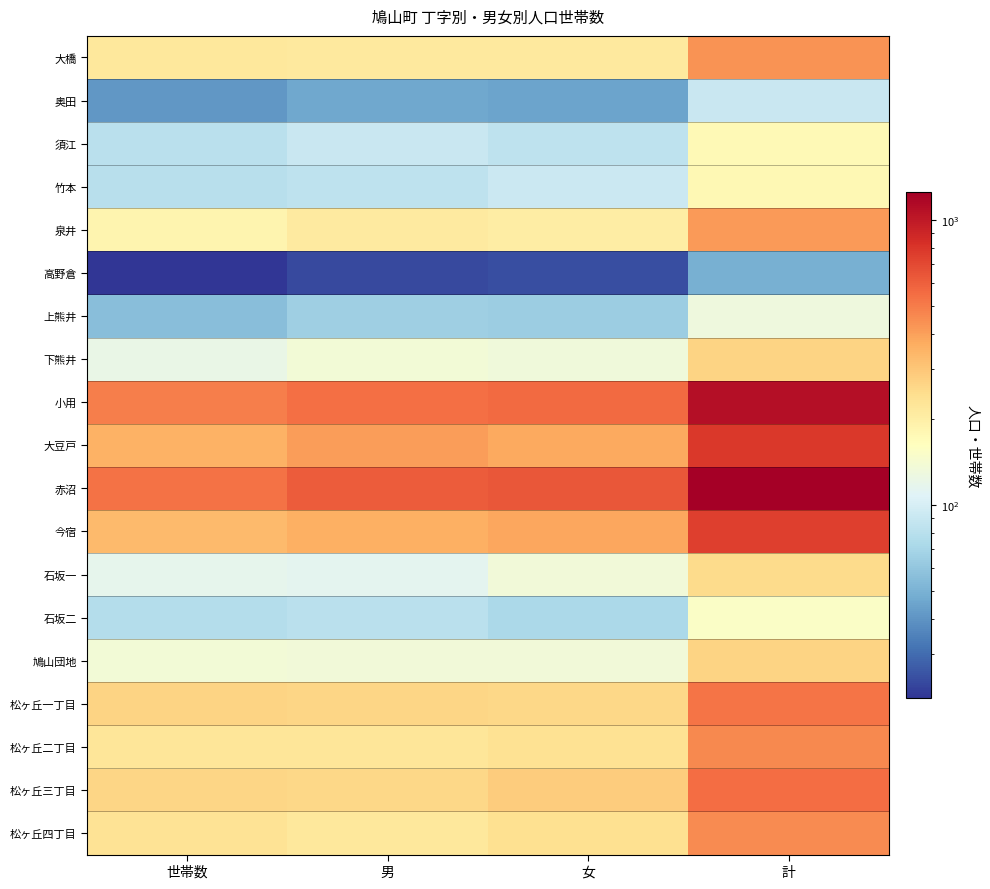

Rank the series by their maximum value, from lowest to highest.

高野倉, 奥田, 上熊井, 石坂二, 須江, 竹本, 石坂一, 鳩山団地, 下熊井, 泉井, 大橋, 松ヶ丘四丁目, 松ヶ丘二丁目, 松ヶ丘一丁目, 松ヶ丘三丁目, 今宿, 大豆戸, 小用, 赤沼